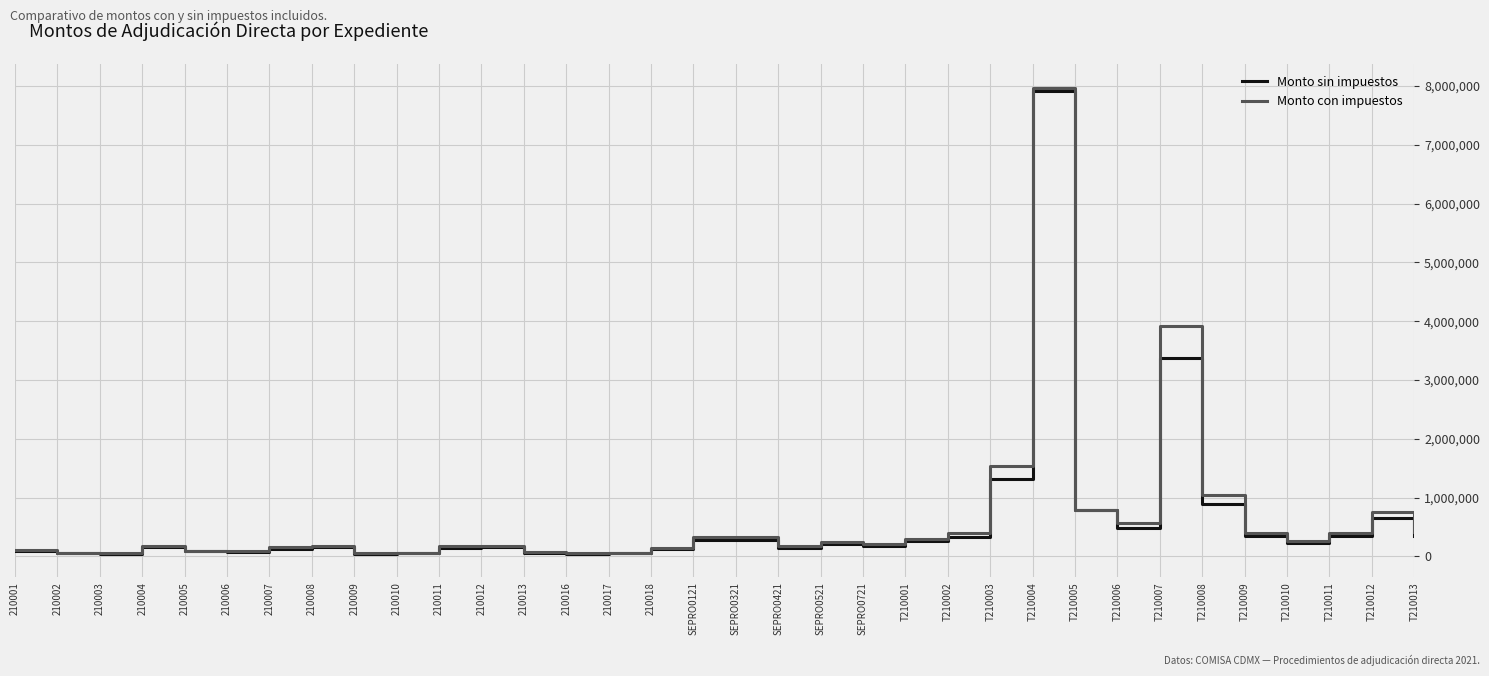

Which series has the largest range (max minus min)?

Monto con impuestos